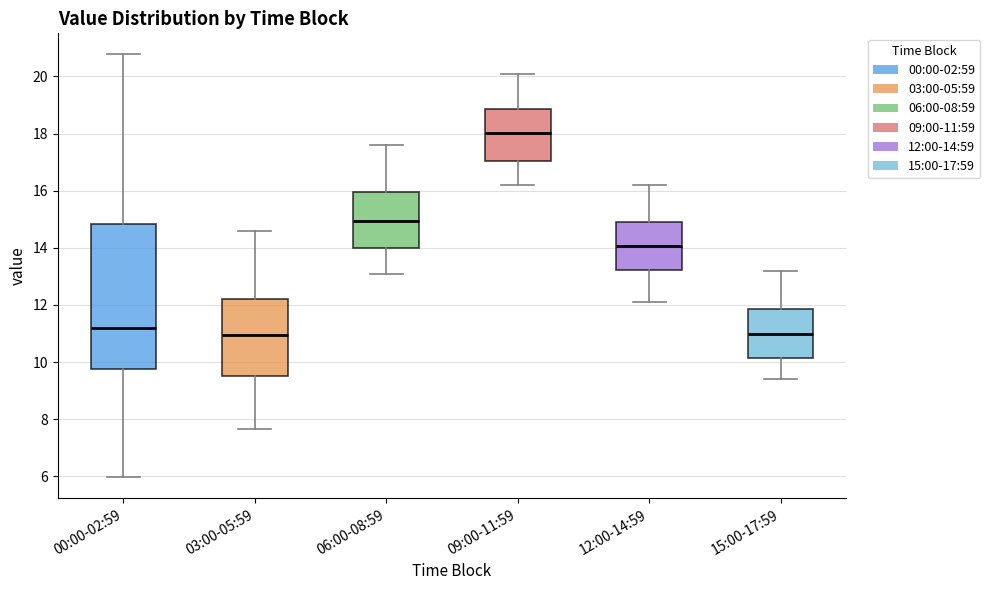

Reading left to right, transcribe this box plot: for each box, give where its median line is, the range the box spans, and where its two whiskers end, as read against the y-axis. The values are not printed on the chart, so give them approximately, as read against the axis.

00:00-02:59: median 11.2, box 9.8 to 14.8, whiskers 6.0 to 20.8
03:00-05:59: median 11.0, box 9.6 to 12.2, whiskers 7.6 to 14.6
06:00-08:59: median 15.0, box 14.0 to 16.0, whiskers 13.2 to 17.6
09:00-11:59: median 18.0, box 17.0 to 18.8, whiskers 16.2 to 20.2
12:00-14:59: median 14.0, box 13.2 to 14.8, whiskers 12.2 to 16.2
15:00-17:59: median 11.0, box 10.2 to 11.8, whiskers 9.4 to 13.2